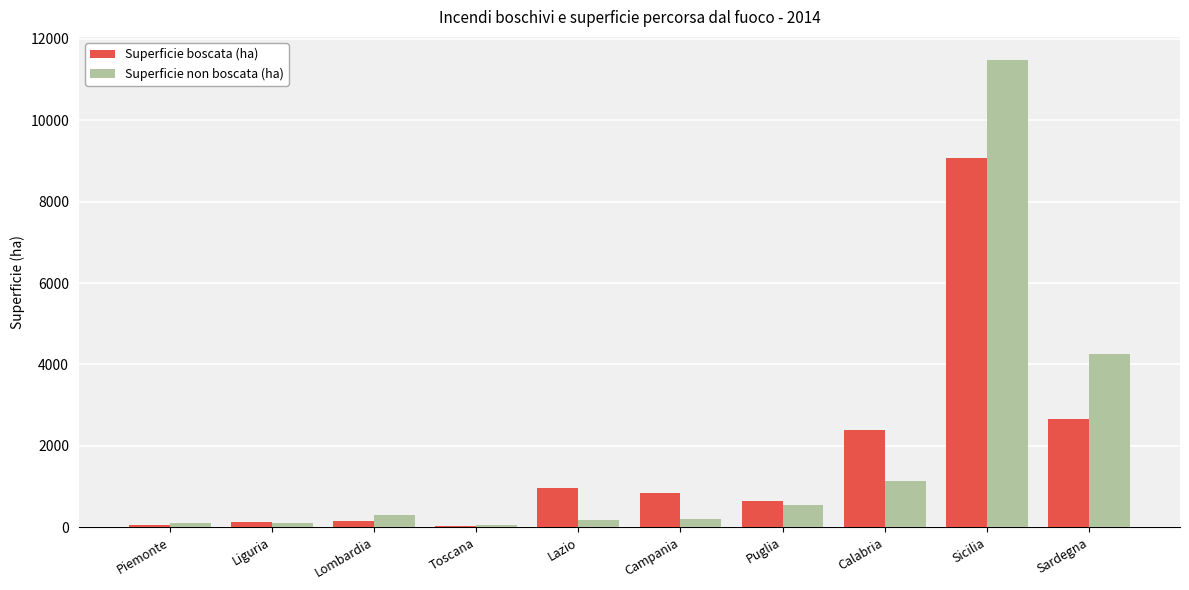

At which category is the sum across all series the highest?

Sicilia